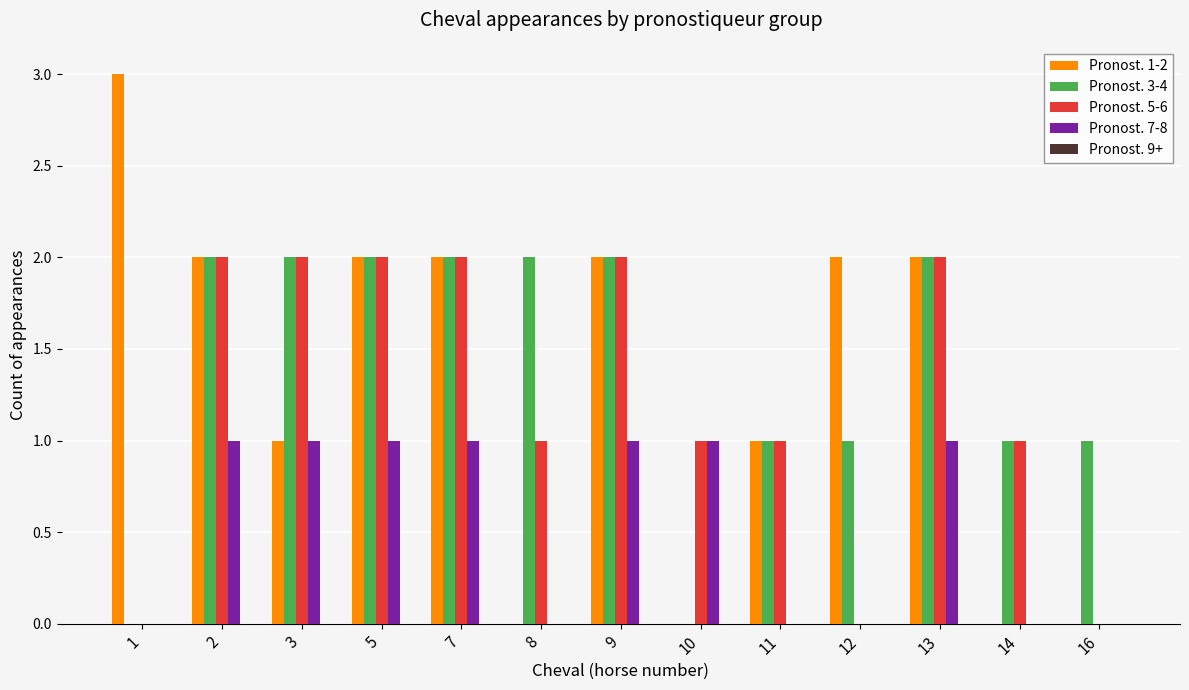

The value of Pronost. 5-6 at 3 is 1. True or false?

False